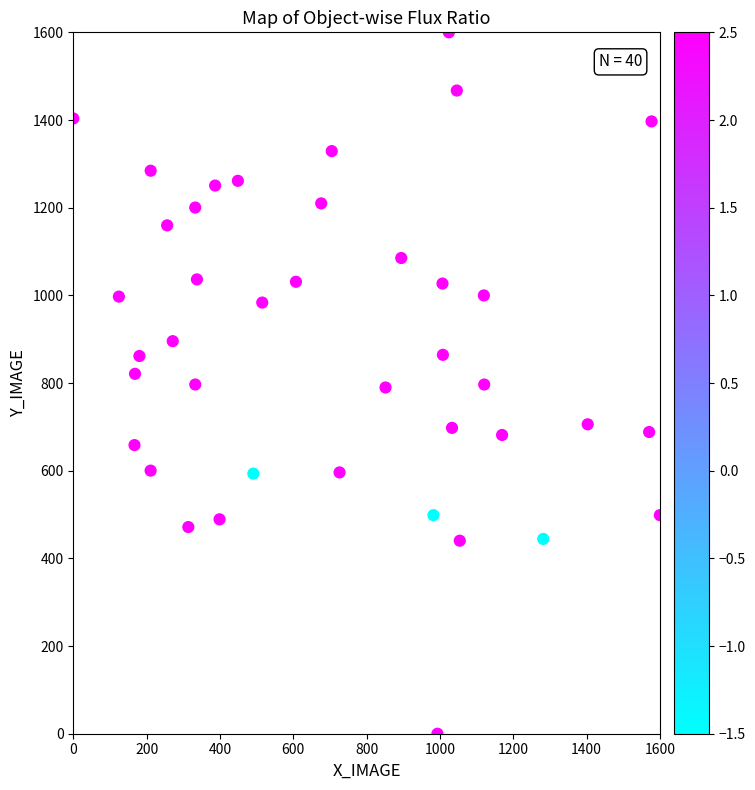

What is the range of Y values (max minus min)?

1600.0